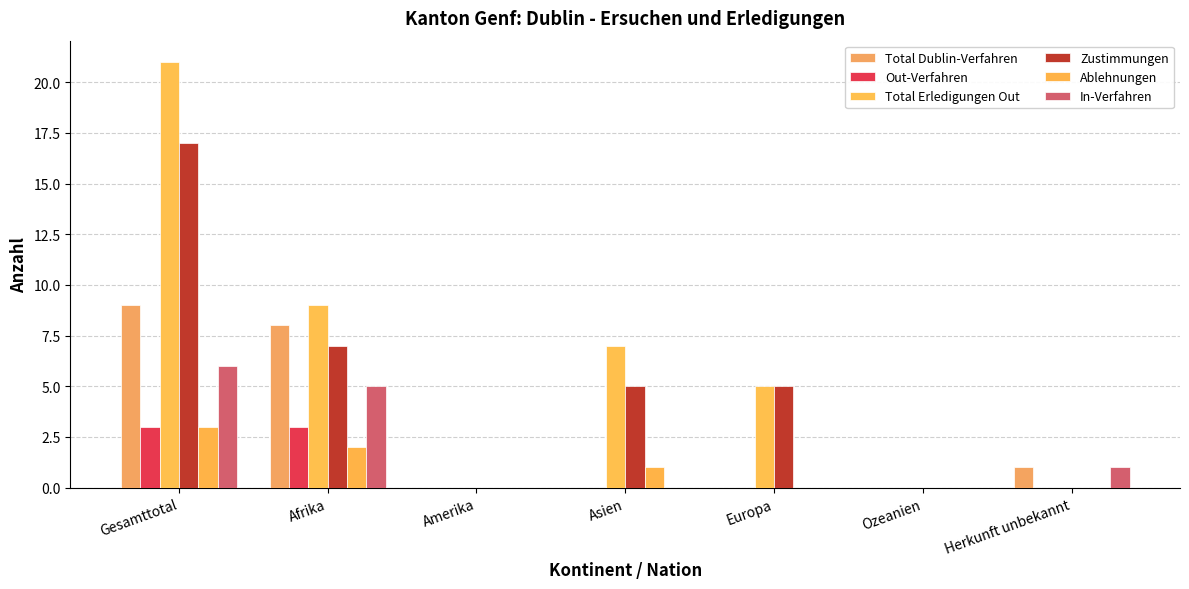

Reading left to right, what are all the values shown in this chart?

Total Dublin-Verfahren: 9	8	0	0	0	0	1
Out-Verfahren: 3	3	0	0	0	0	0
Total Erledigungen Out: 21	9	0	7	5	0	0
Zustimmungen: 17	7	0	5	5	0	0
Ablehnungen: 3	2	0	1	0	0	0
In-Verfahren: 6	5	0	0	0	0	1